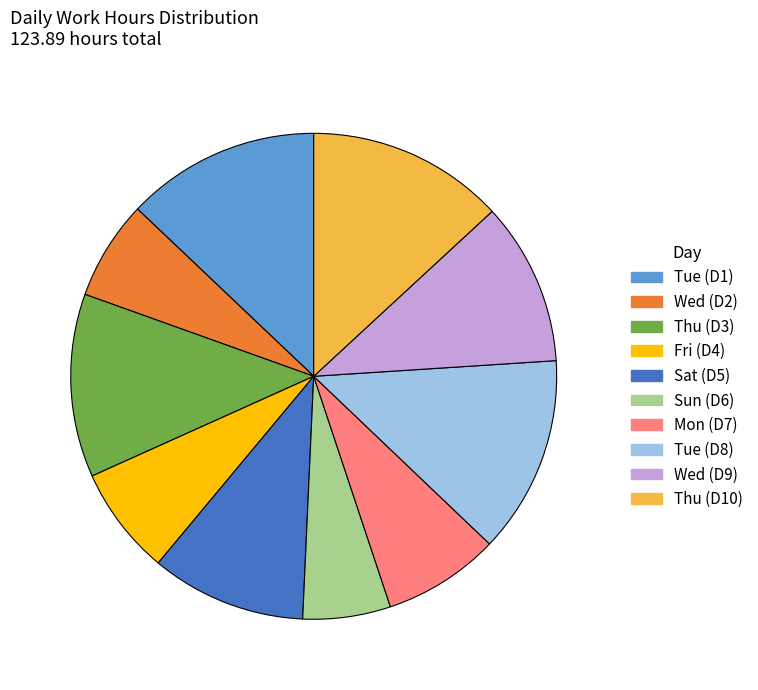

Which category has the smallest portion of the pie?

Sun (D6)